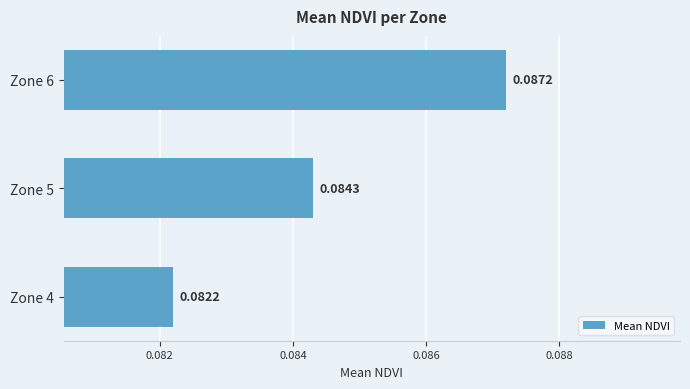

Between Zone 5 and Zone 4, which is larger?

Zone 5